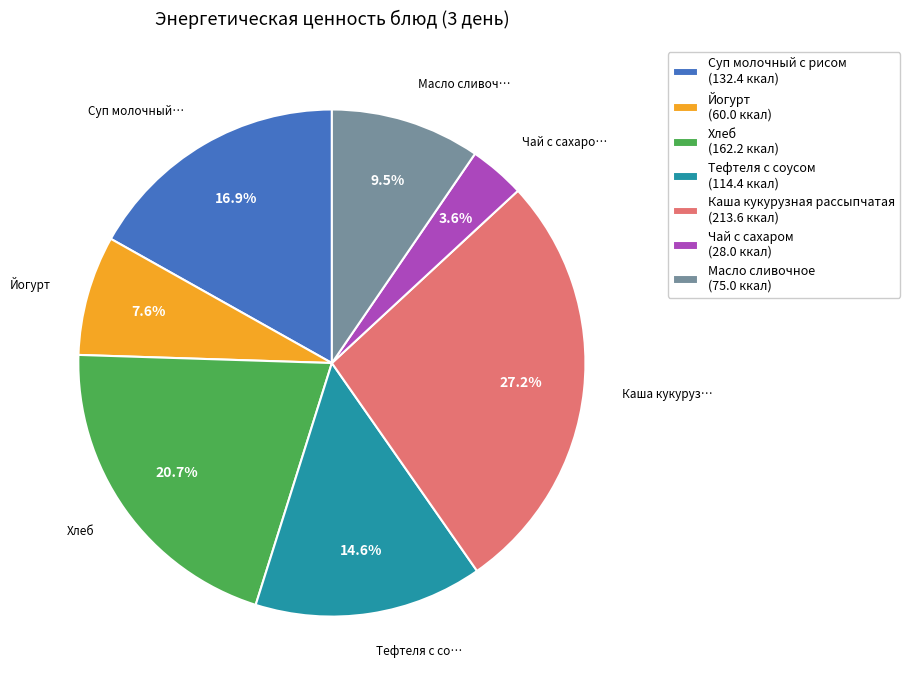

What percentage is the Йогурт slice, to the nearest percent?

8%